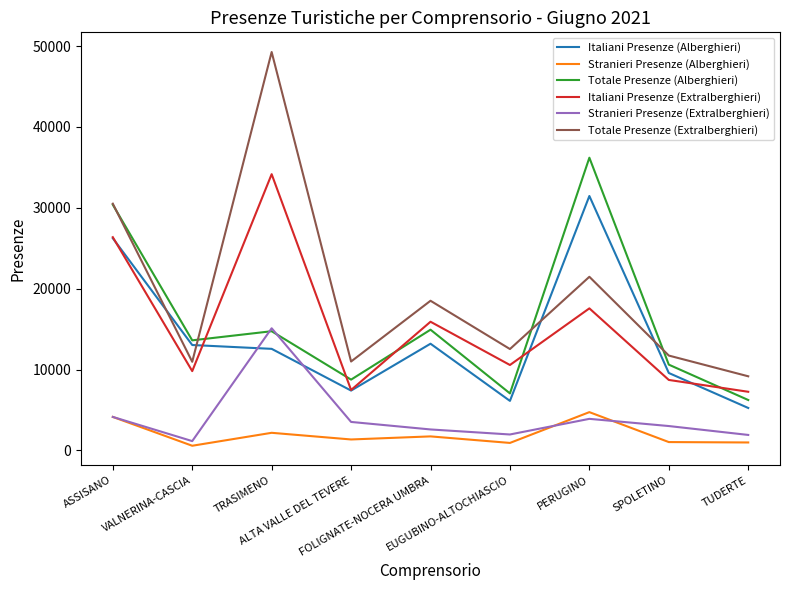

How many lines are shown in the chart?

6